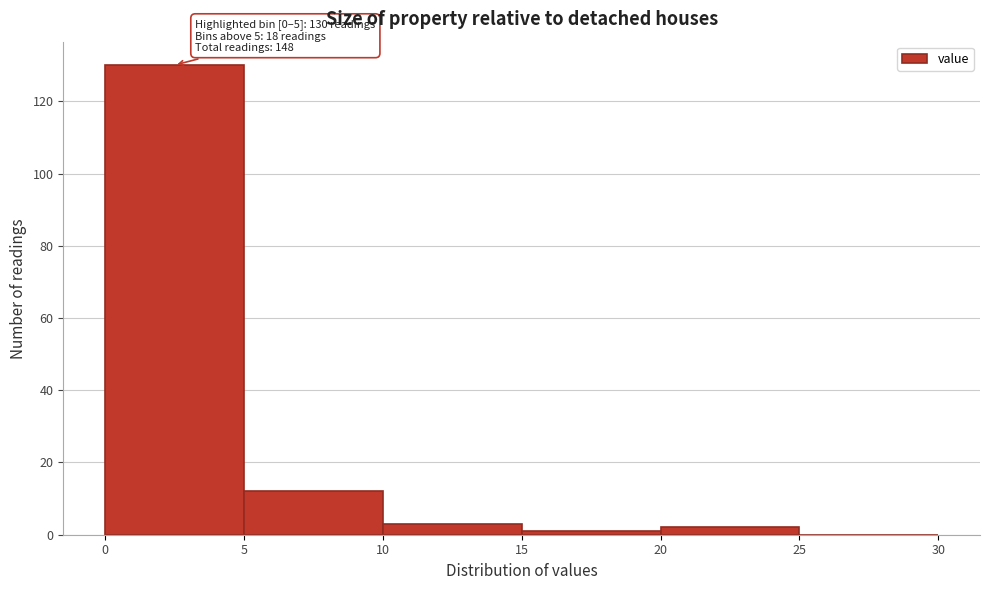

Over which range of the x-axis is the bar tallest?

0 to 5